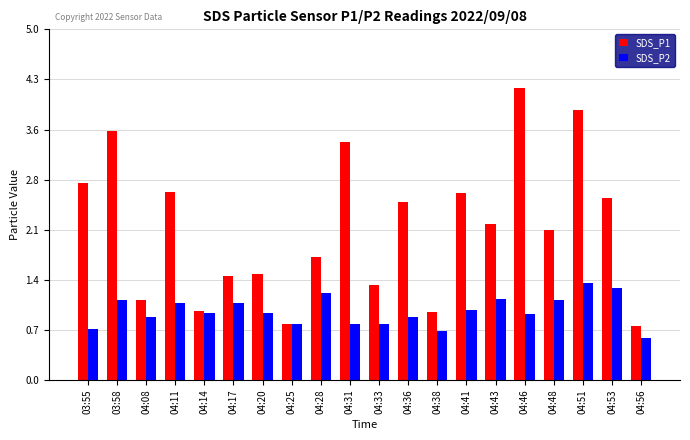

At 04:41, list the series in order from smallest to largest.

SDS_P2, SDS_P1